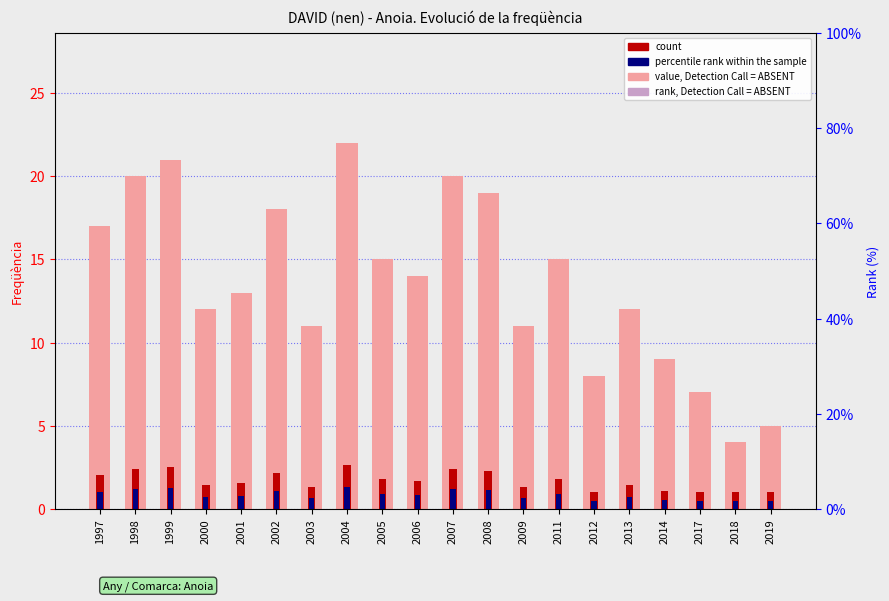

Which series changed the most between 2006 and 2009?

rank, Detection Call = ABSENT